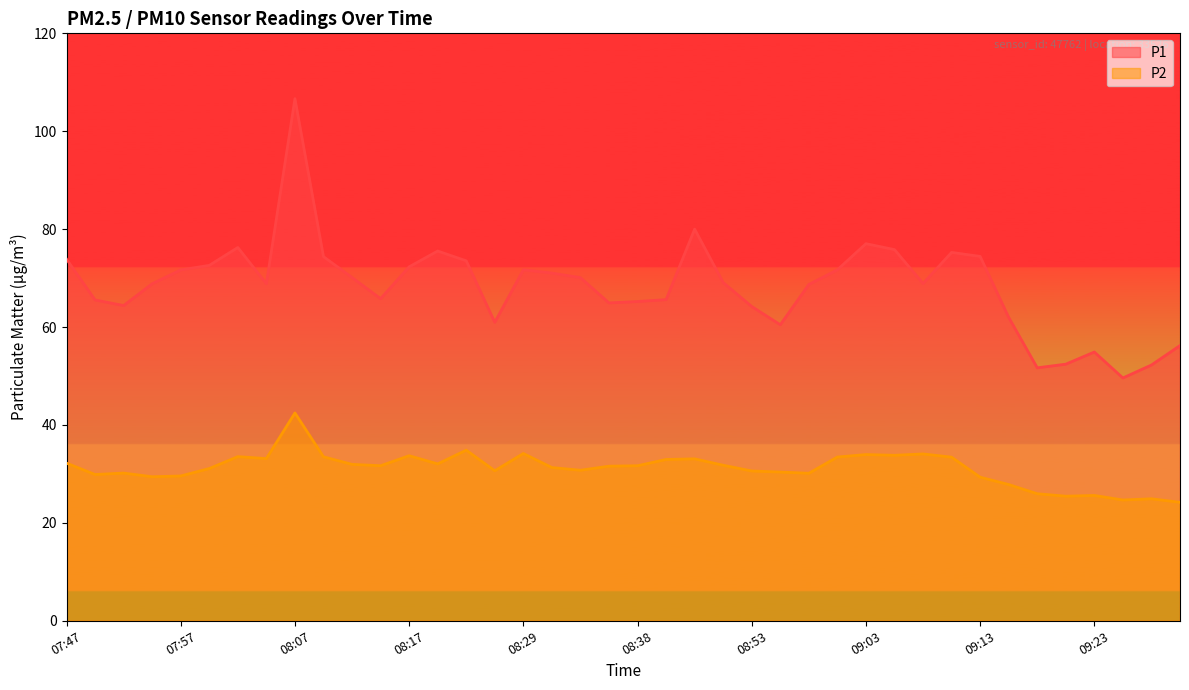

What is the value of the P1 point at the 23rd from the left?

80.0